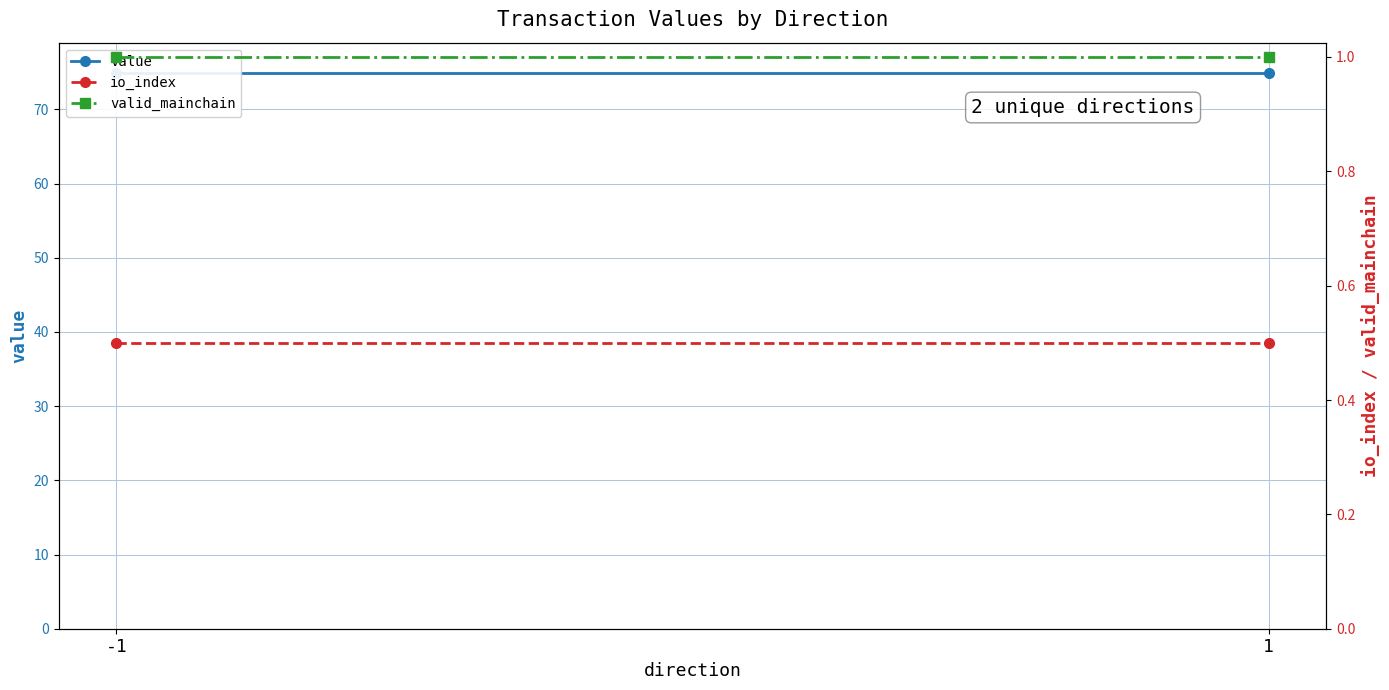

Reading left to right, what are all the values shown in this chart?

value: 74.9	74.9
io_index: 0.5	0.5
valid_mainchain: 1.0	1.0